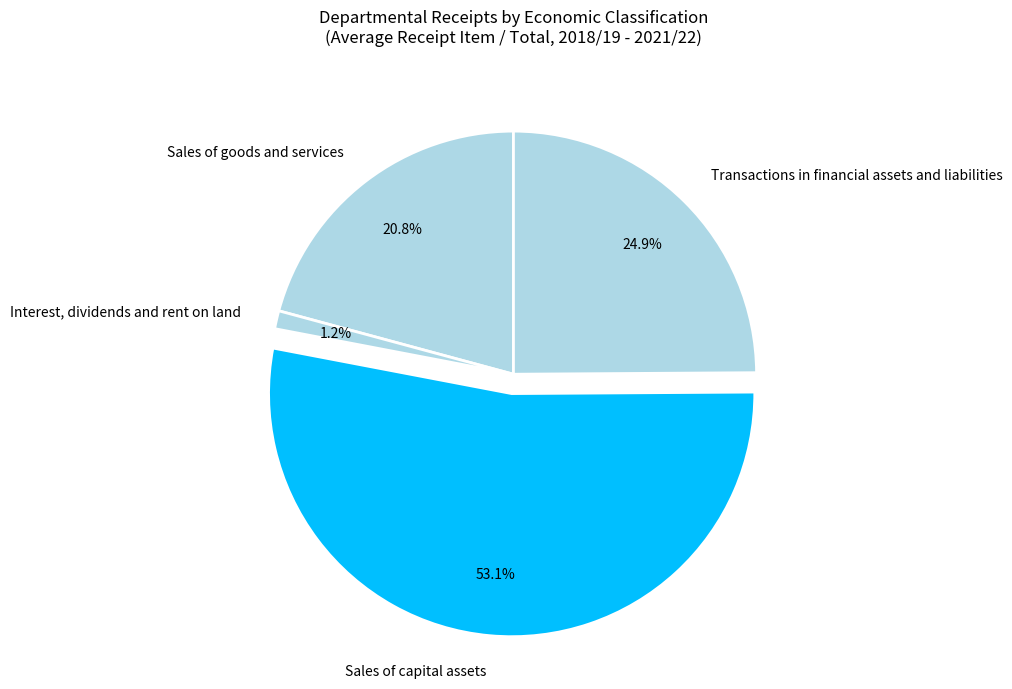

To the nearest percent, what is the average slice percentage?

25%